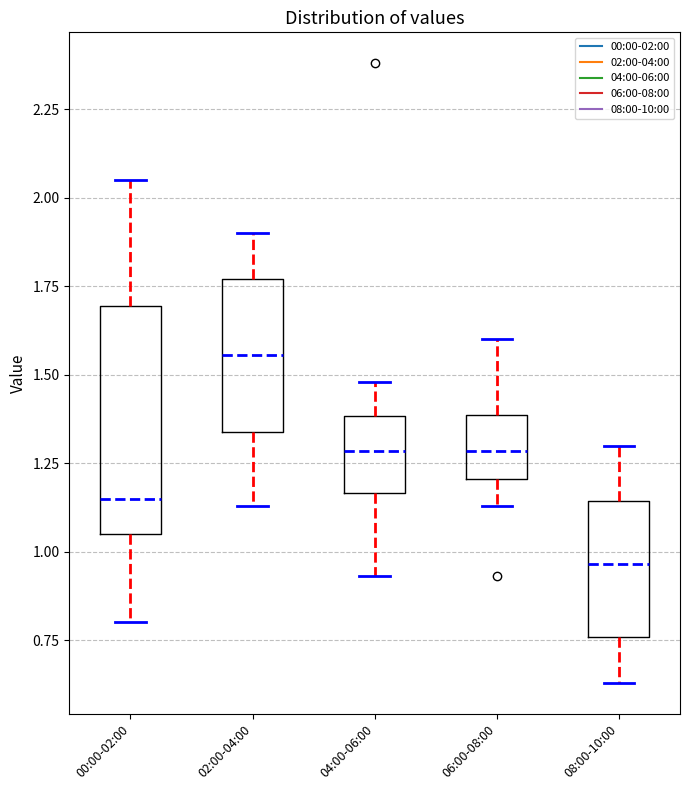

Reading left to right, transcribe this box plot: for each box, give where its median line is, the range the box spans, and where its two whiskers end, as read against the y-axis. The values are not printed on the chart, so give them approximately, as read against the axis.

00:00-02:00: median 1.15, box 1.05 to 1.70, whiskers 0.80 to 2.05
02:00-04:00: median 1.55, box 1.35 to 1.75, whiskers 1.15 to 1.90
04:00-06:00: median 1.30, box 1.15 to 1.40, whiskers 0.95 to 1.50
06:00-08:00: median 1.30, box 1.20 to 1.40, whiskers 1.15 to 1.60
08:00-10:00: median 0.95, box 0.75 to 1.15, whiskers 0.65 to 1.30